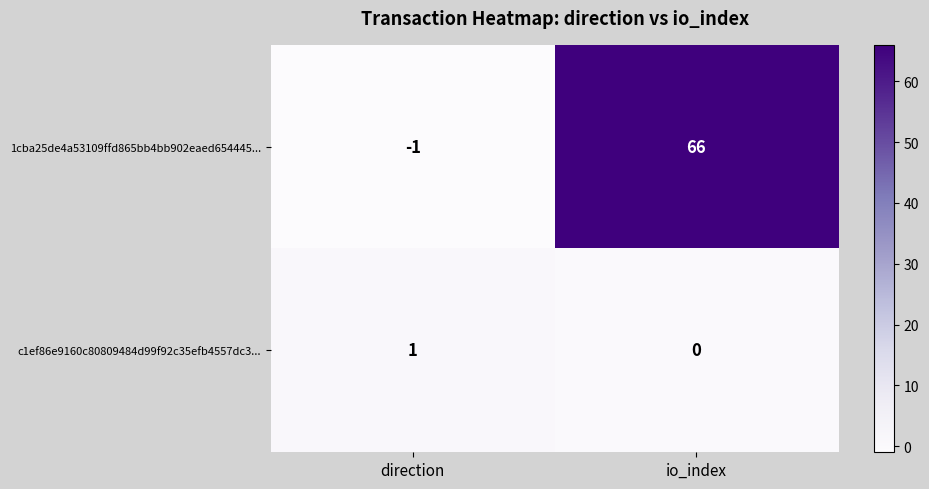

What is the smallest value displayed?

-1